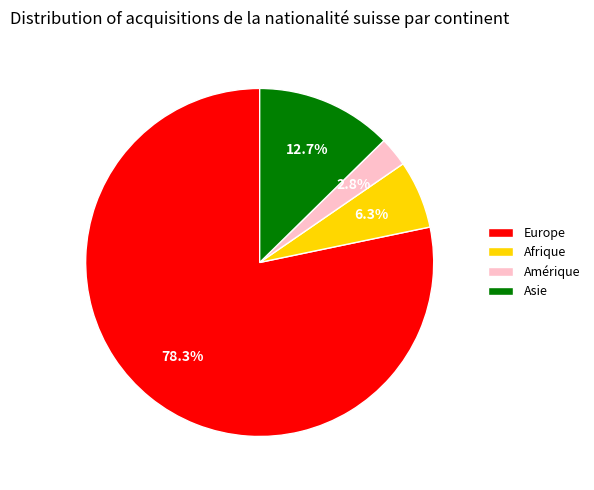

Between Amérique and Europe, which is larger?

Europe